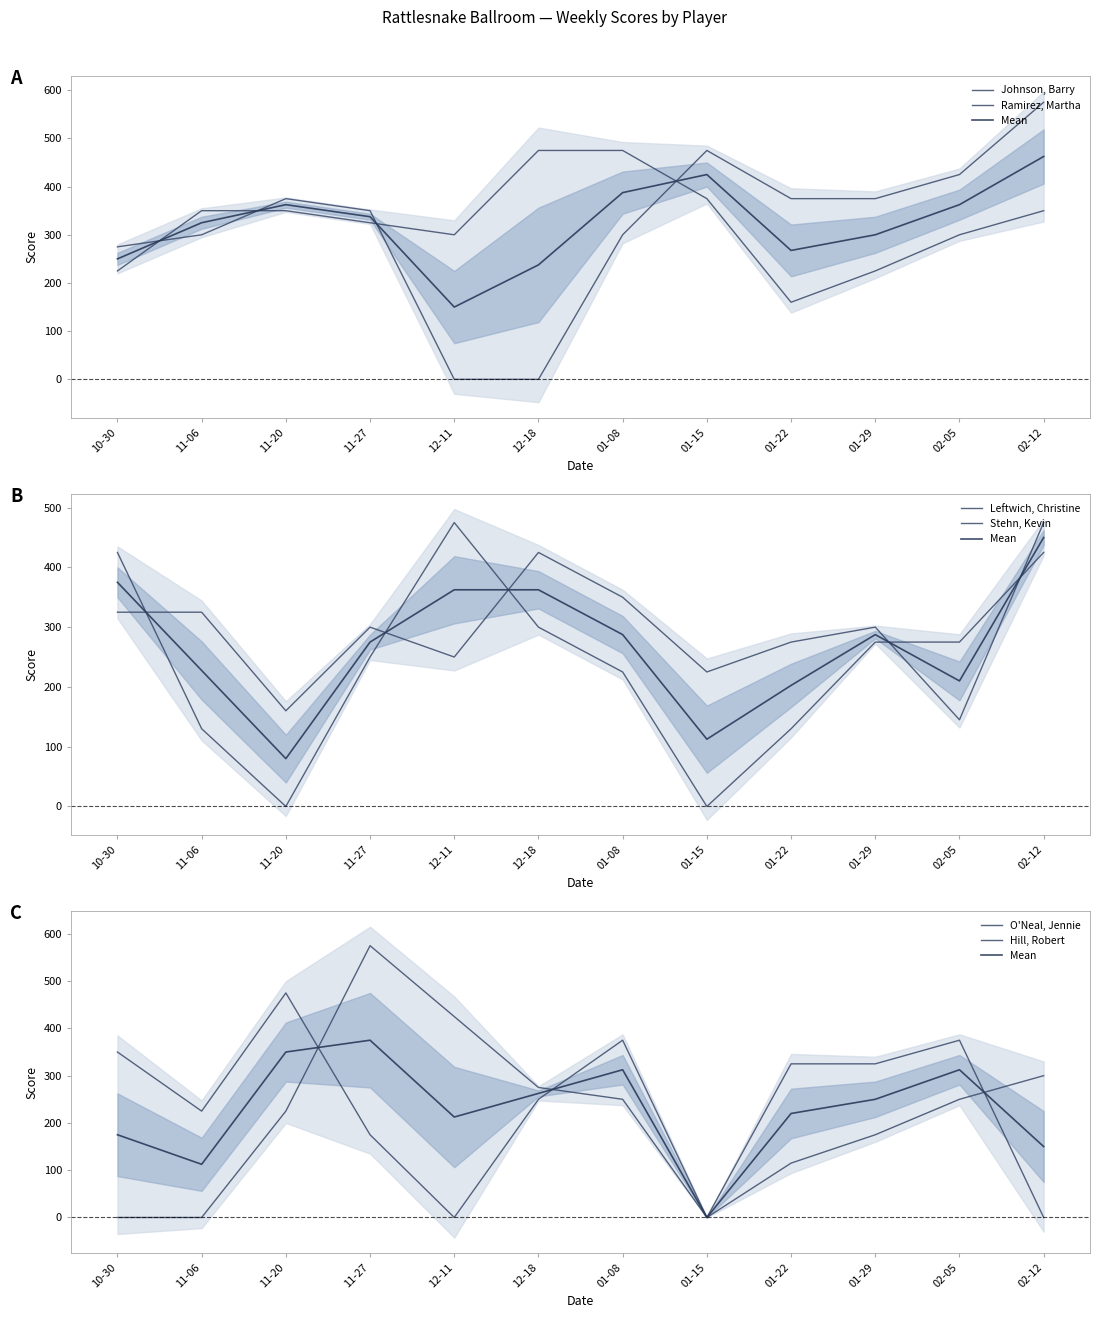

Reading left to right, list all the values displayed in this chart.

Johnson, Barry: 225	350	350	325	300	475	475	375	160	225	300	350
Ramirez, Martha: 275	300	375	350	0	0	300	475	375	375	425	575
Leftwich, Christine: 325	325	160	300	250	425	350	225	275	300	145	475
Stehn, Kevin: 425	130	0	250	475	300	225	0	130	275	275	425
O'Neal, Jennie: 0	0	225	575	425	275	250	0	325	325	375	0
Hill, Robert: 350	225	475	175	0	250	375	0	115	175	250	300